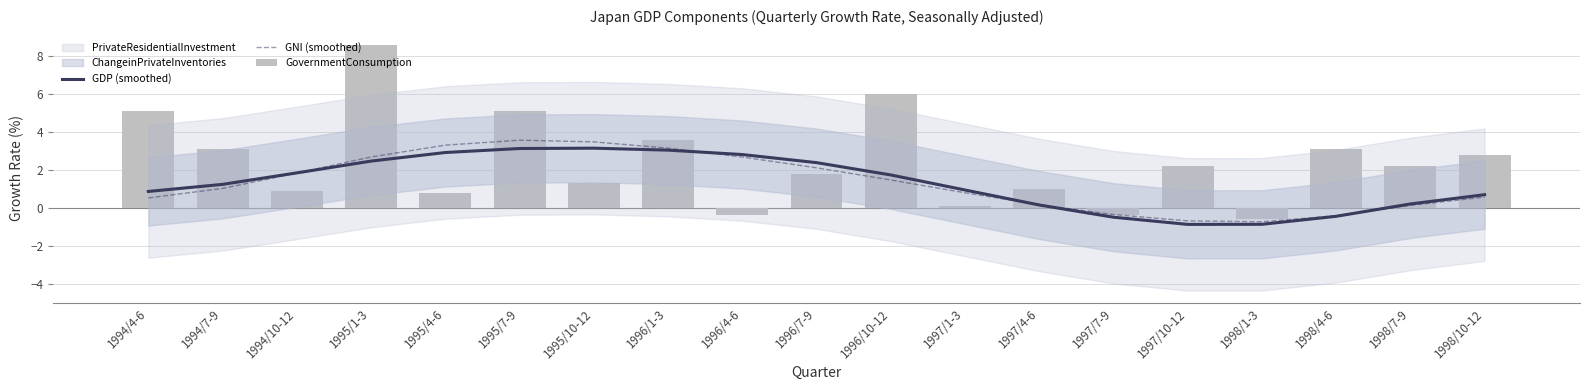

Reading left to right, list all the values displayed in this chart.

GDP (smoothed): 0.9	1.2	1.9	2.5	2.9	3.1	3.2	3.1	2.8	2.4	1.7	0.9	0.2	-0.5	-0.9	-0.9	-0.4	0.2	0.7
GNI (smoothed): 0.5	1.0	1.8	2.7	3.3	3.6	3.5	3.2	2.7	2.1	1.5	0.8	0.2	-0.3	-0.7	-0.7	-0.4	0.1	0.6
GovernmentConsumption: 5.1	3.1	0.9	8.6	0.8	5.1	1.3	3.6	-0.4	1.8	6.0	0.1	1.0	-0.4	2.2	-0.6	3.1	2.2	2.8